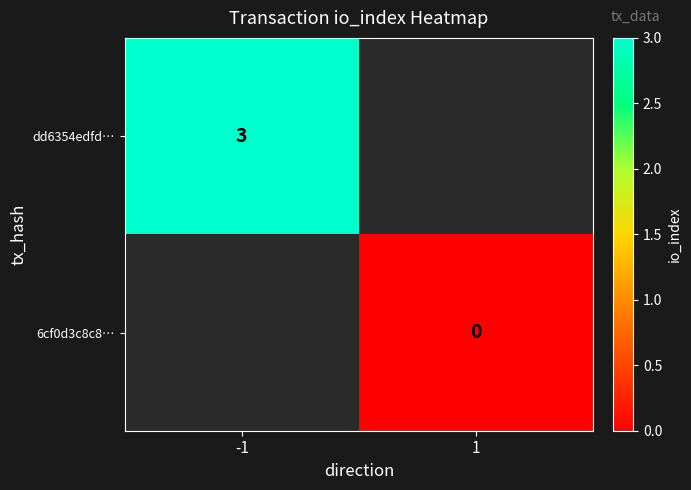

The value of dd6354edfd… at -1 is 3. True or false?

True